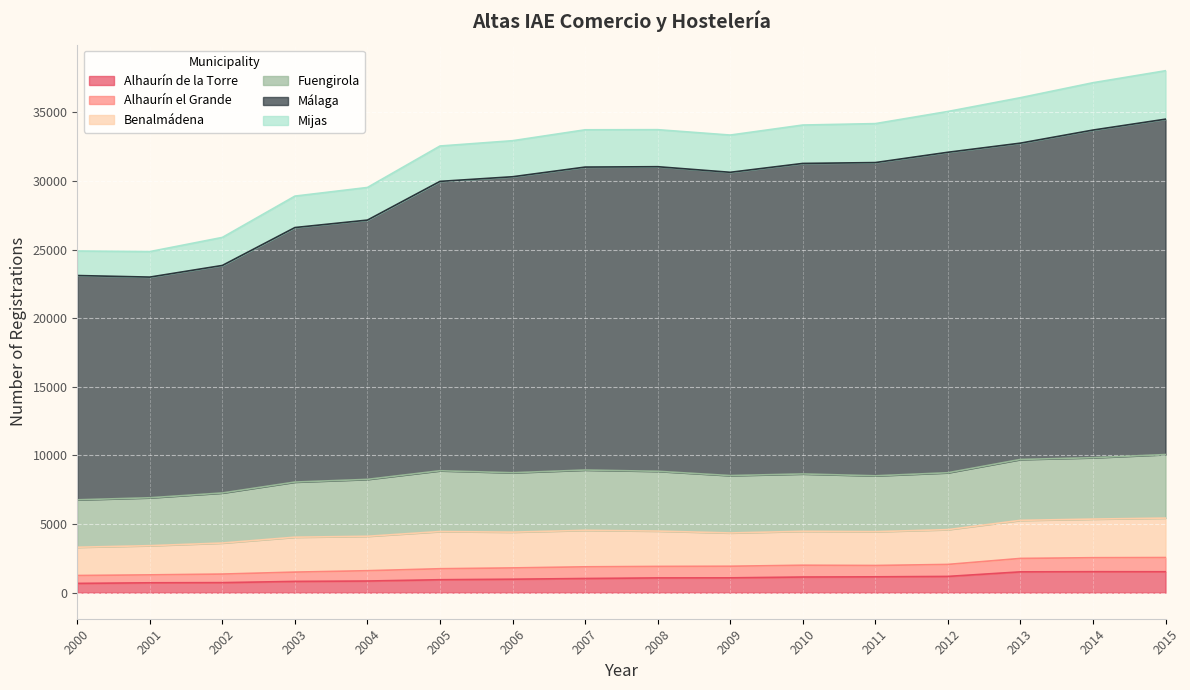

What are all the series names shown in the legend?

Alhaurín de la Torre, Alhaurín el Grande, Benalmádena, Fuengirola, Málaga, Mijas